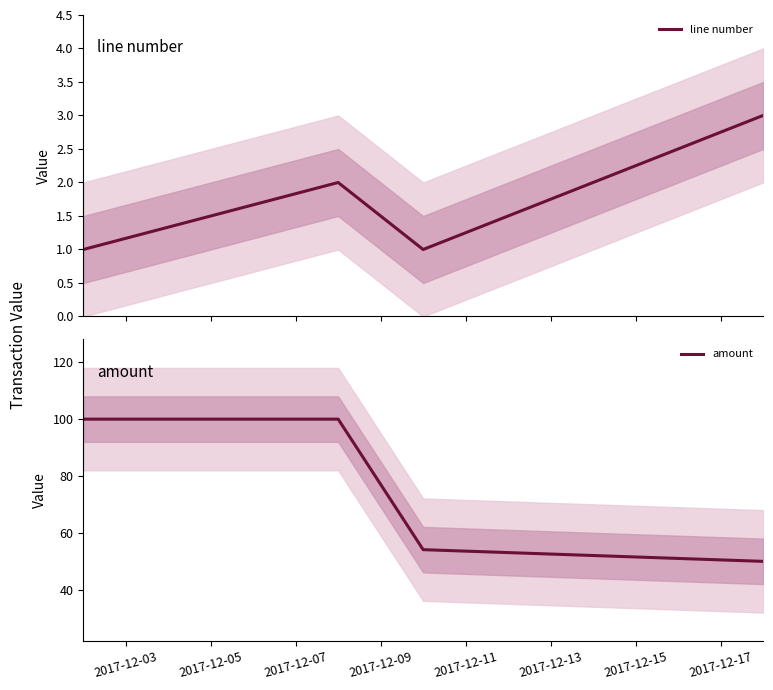

At 2017-12-05, list the series in order from smallest to largest.

line number, amount